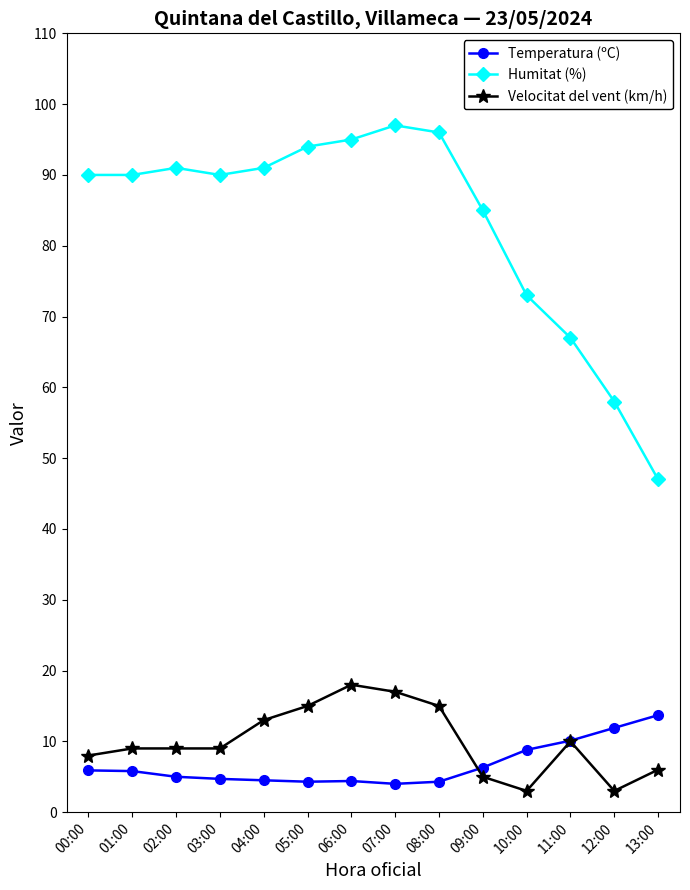

The value of Humitat (%) at 12:00 is 58.0. True or false?

True